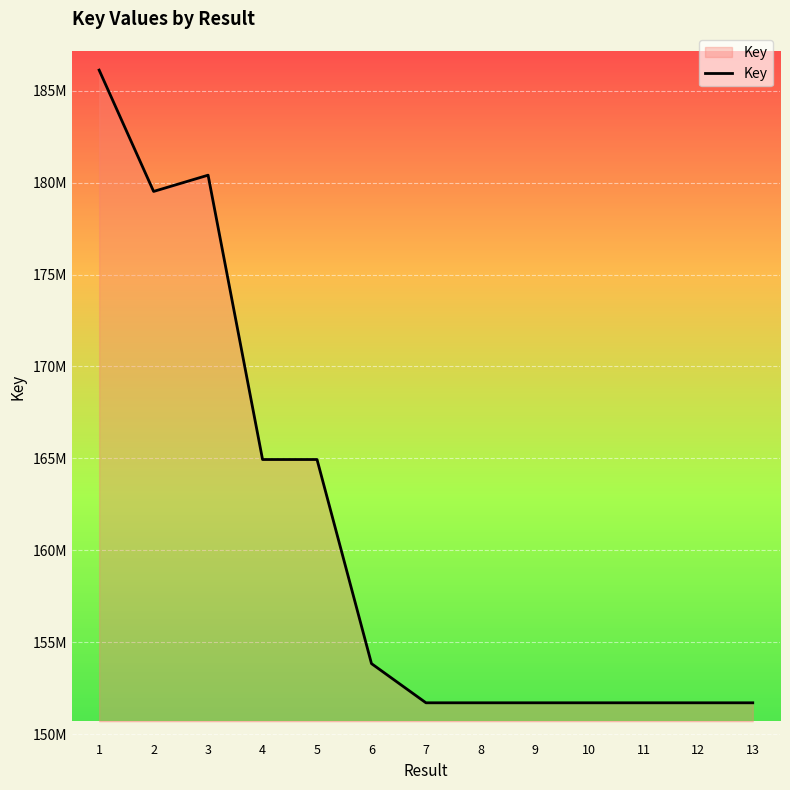

What is the change in value from 2 to 6?

-25673799